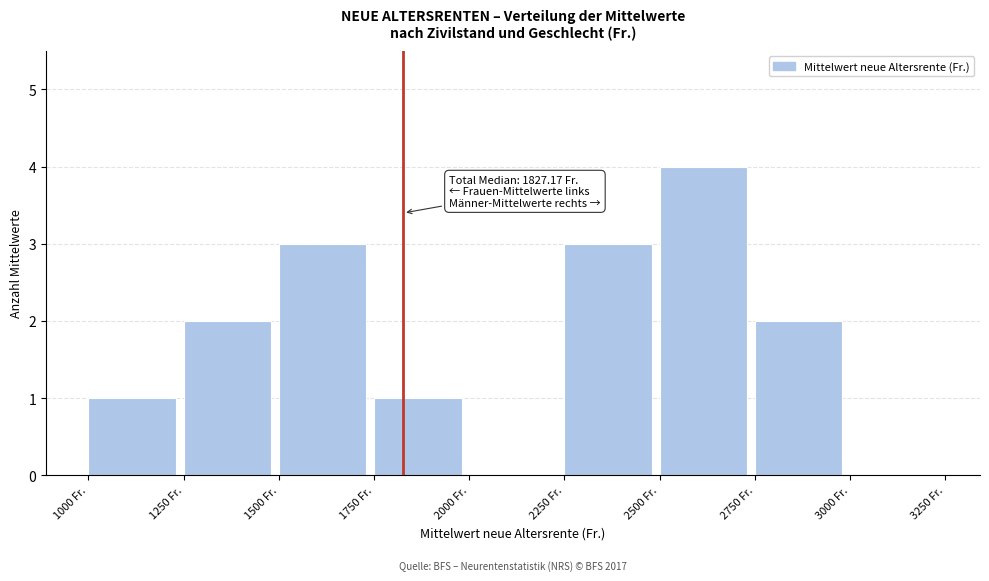

Which range on the x-axis has the tallest bar?

2500 to 2750